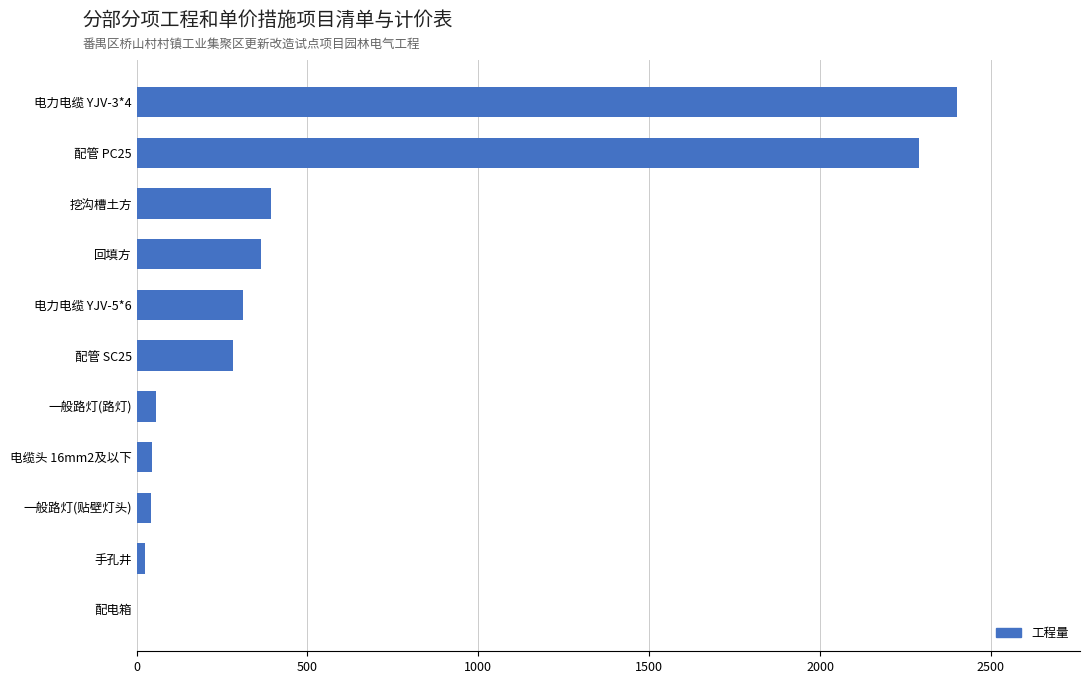

At which category does the chart reach its peak across all series?

电力电缆 YJV-3*4